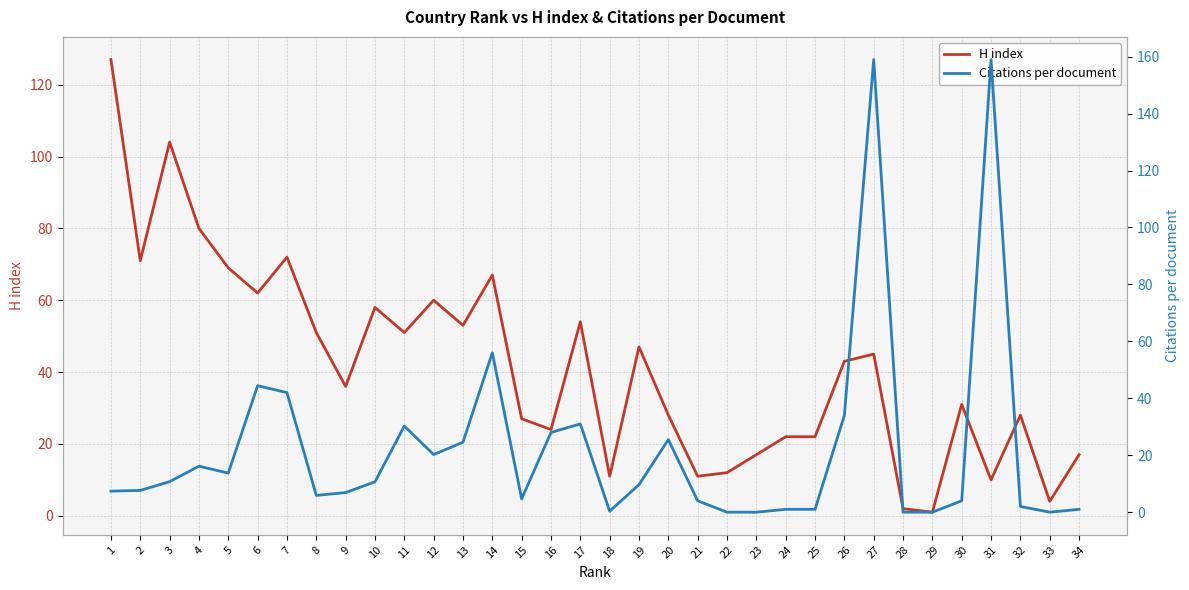

What is the difference between the highest and lowest values at 34?

16.0